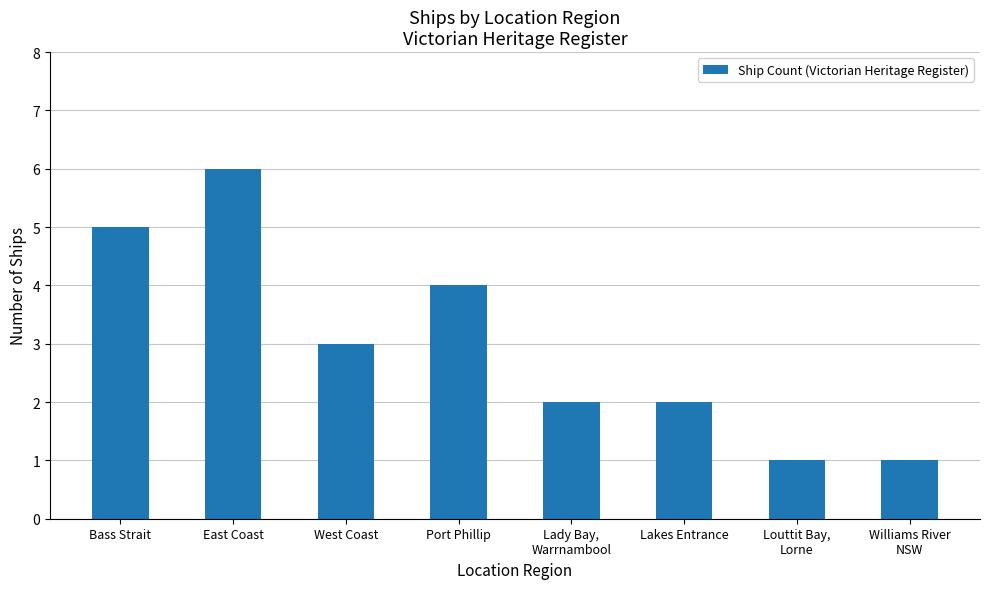

What is the label of the 6th bar from the left?

Lakes Entrance